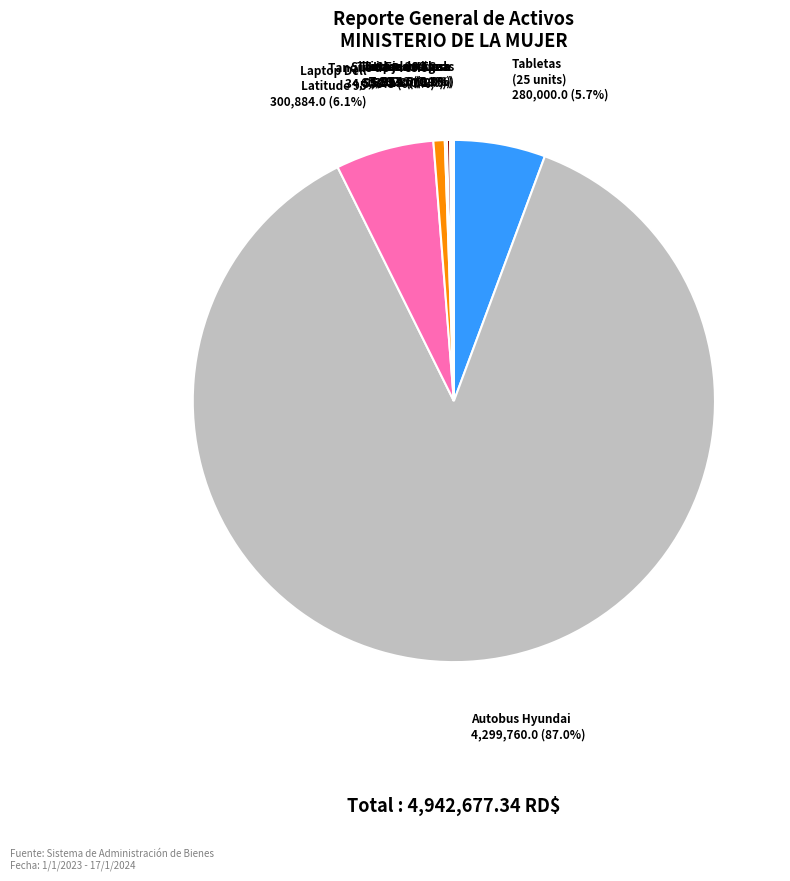

Is there any slice that represents more than half of the pie?

Yes